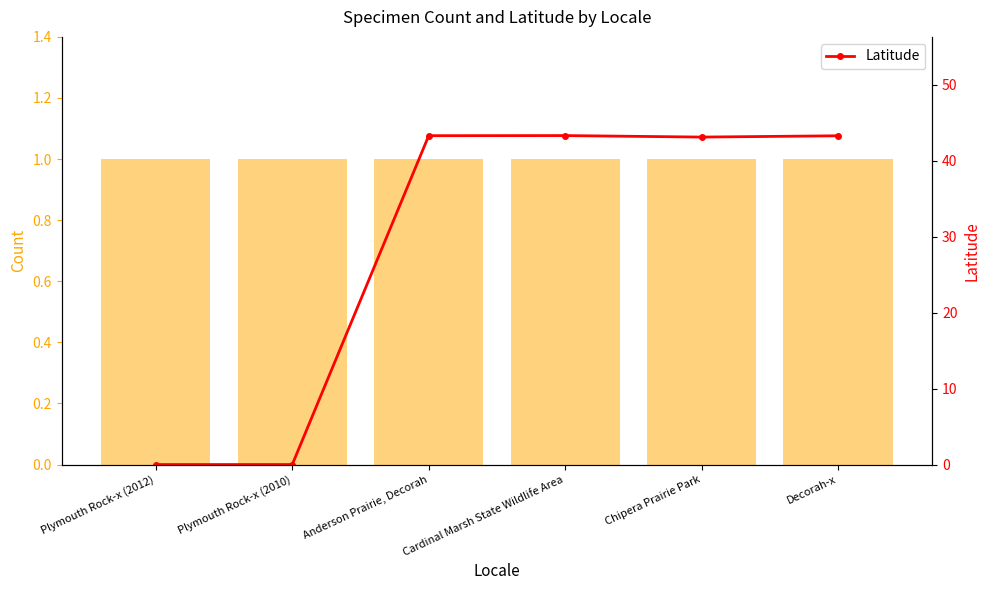

The value of Latitude at Decorah-x is 64.5. True or false?

False